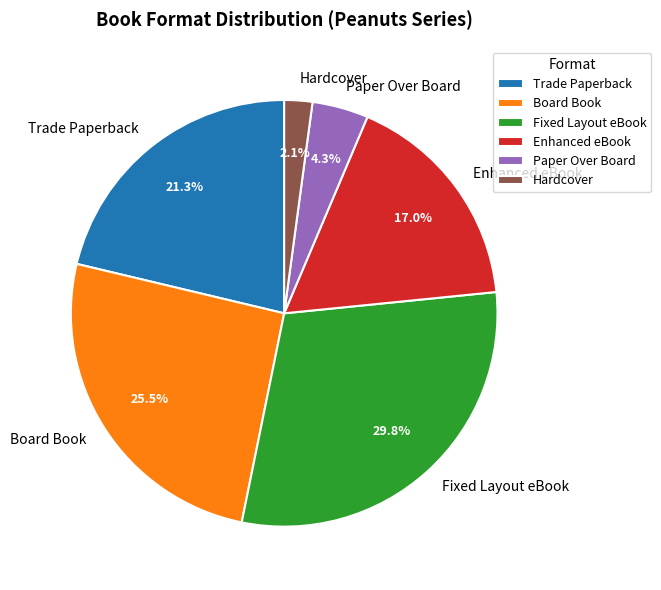

Count the number of slices in the pie.

6